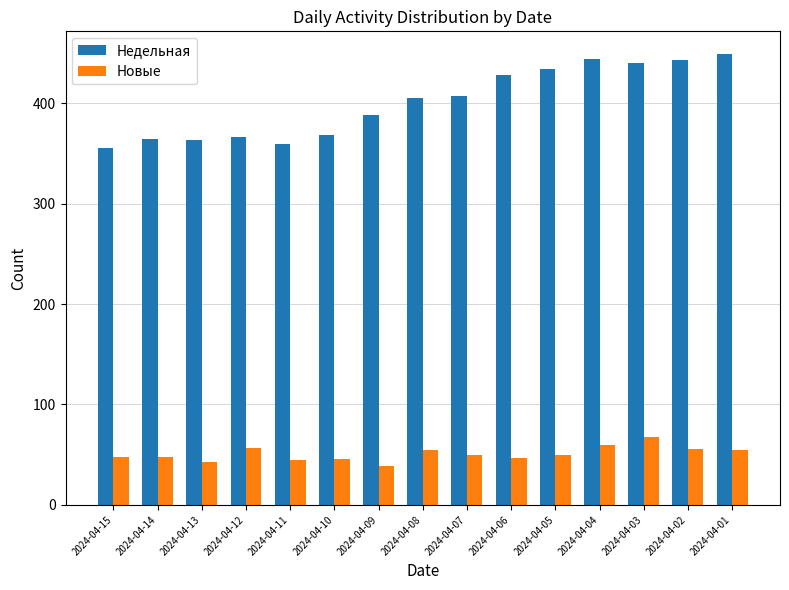

How many groups of bars are there?

15